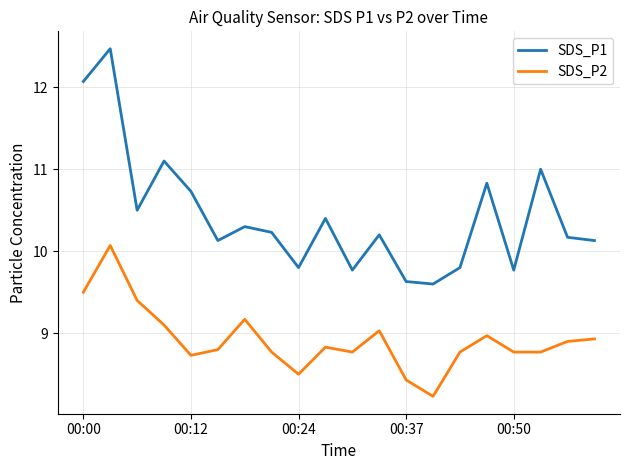

Which series has the largest range (max minus min)?

SDS_P1